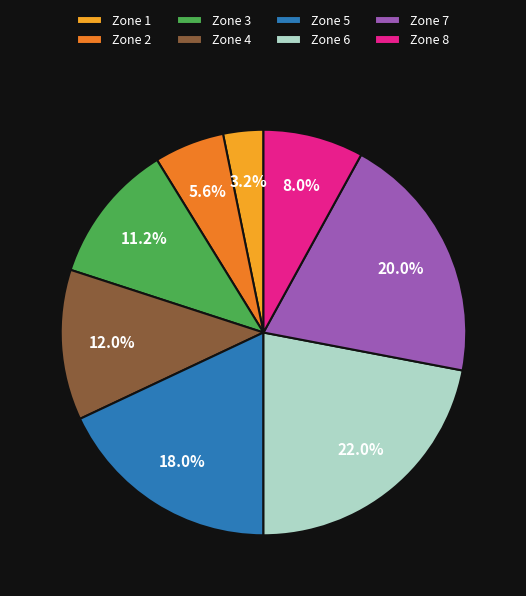

Which category has the biggest portion of the pie?

Zone 6